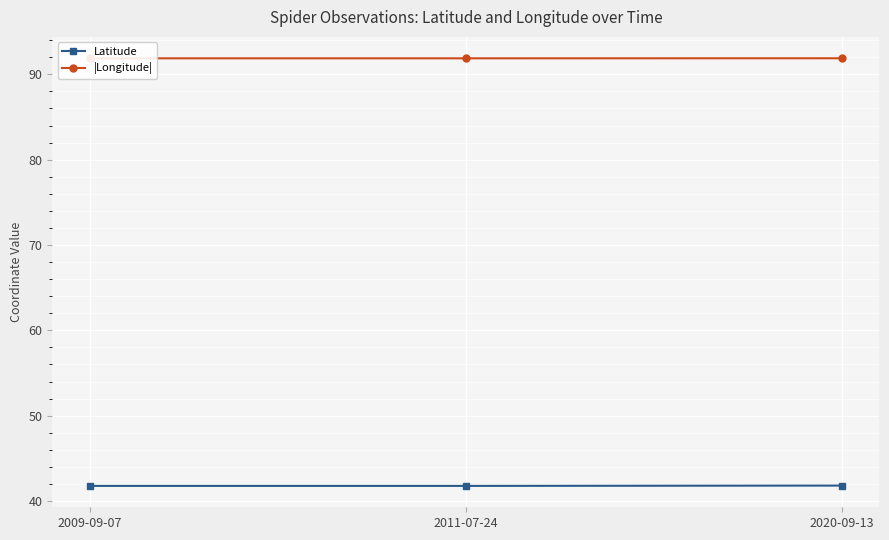

What is the average value of the Latitude series?

41.8